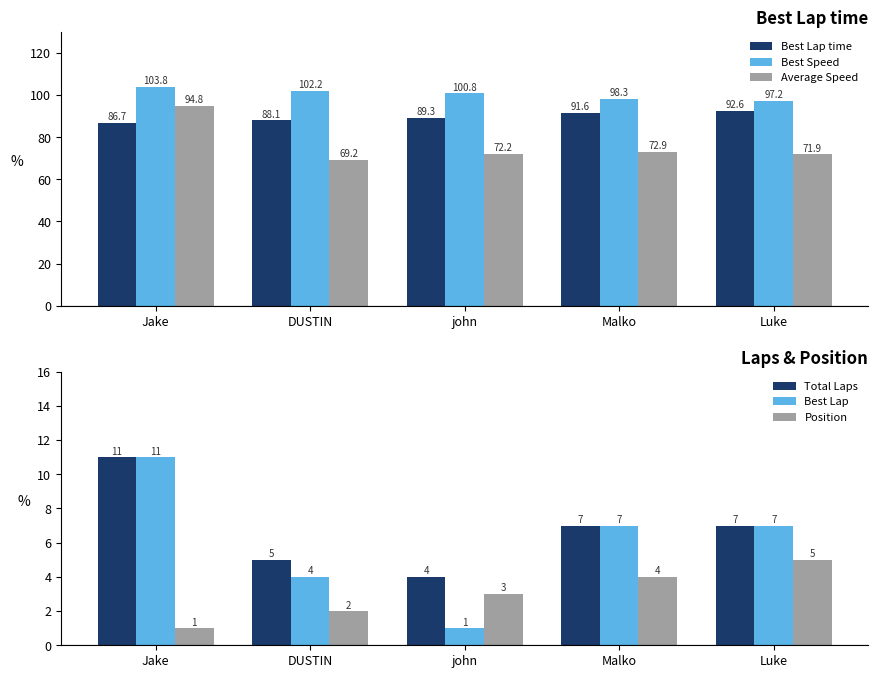

How many data points in Best Lap are above 7?

1